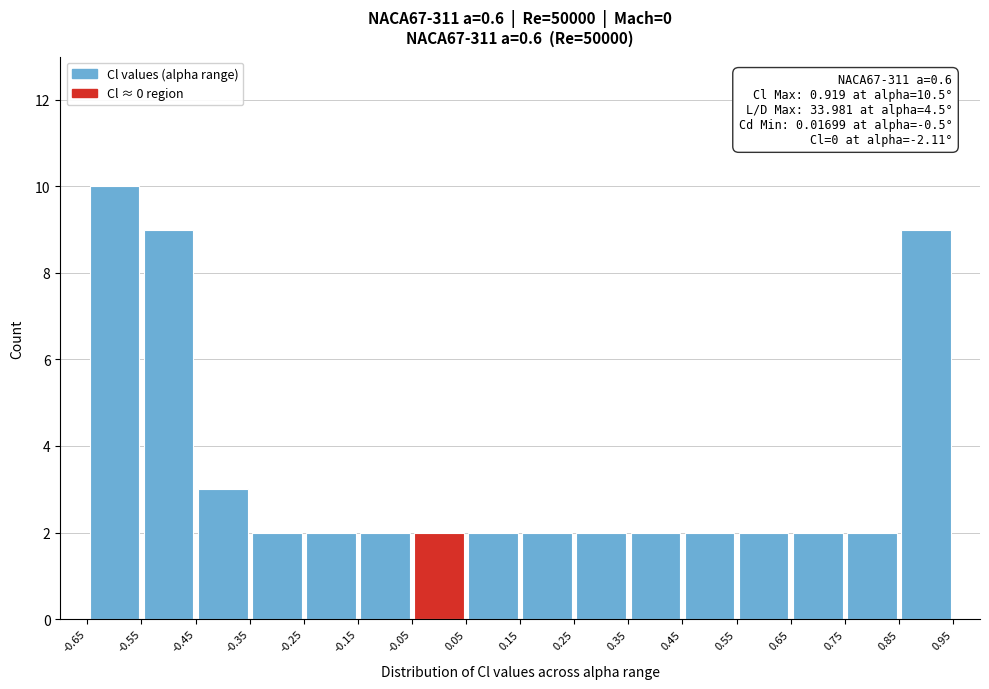

Over which range of the x-axis is the bar tallest?

-0.65 to -0.55